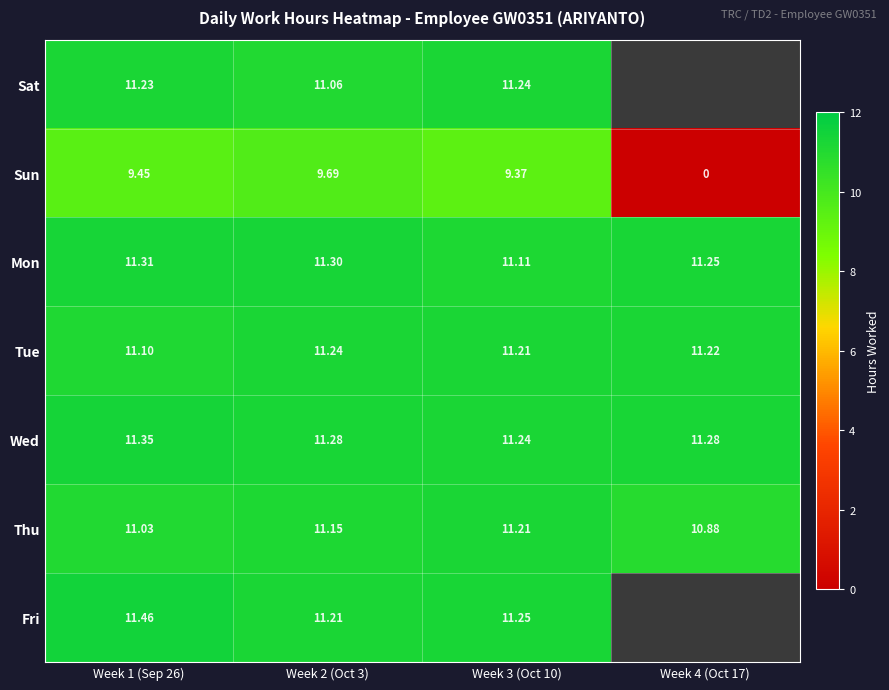

Between Week 2 (Oct 3) and Week 3 (Oct 10), which series saw the biggest shift?

Sun